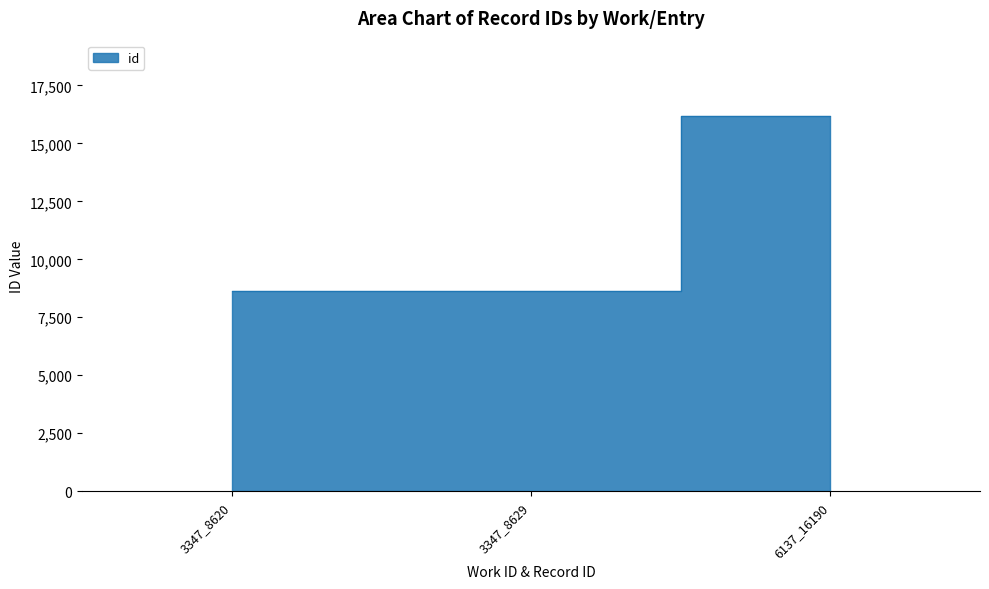

What is the difference between the values at 6137_16190 and 3347_8620?

7570